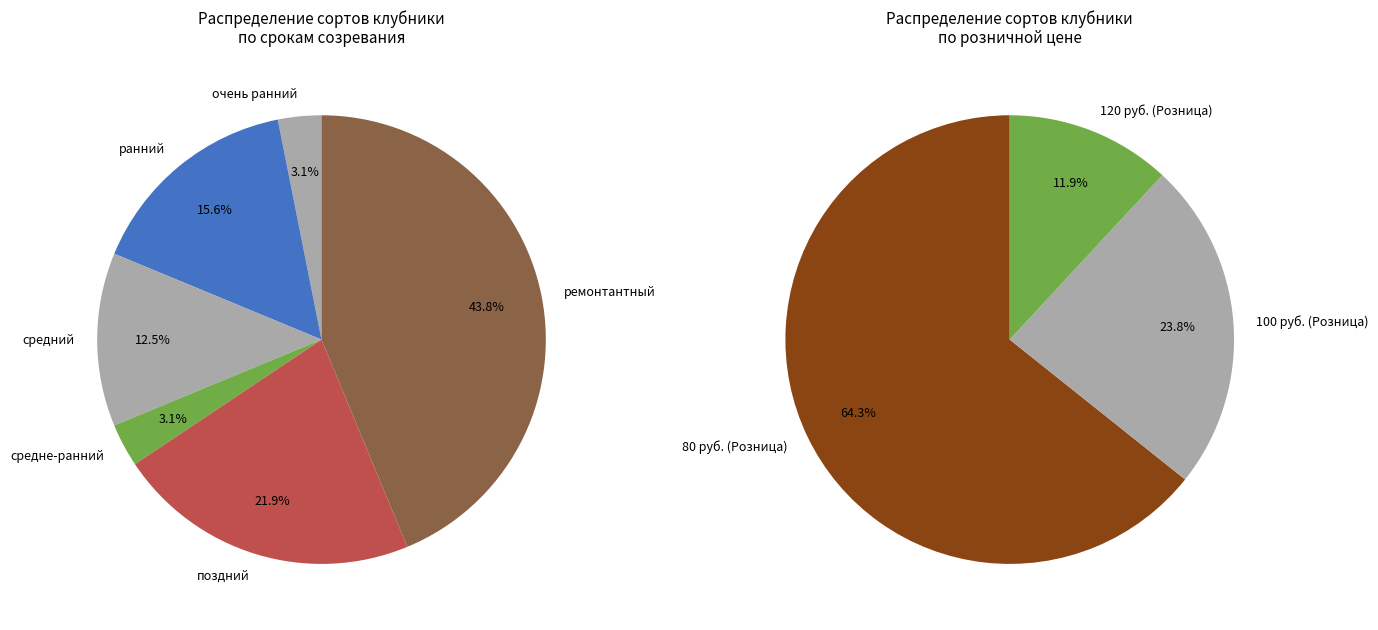

Do средне-ранний and средний together represent more than half of the pie?

No